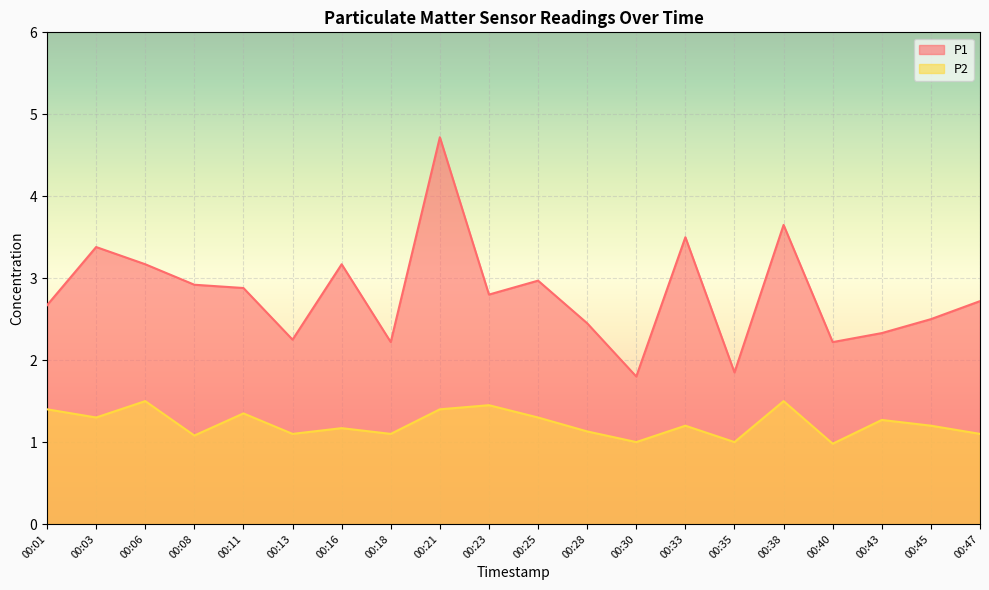

Does the chart display data point markers on the line(s)?

No